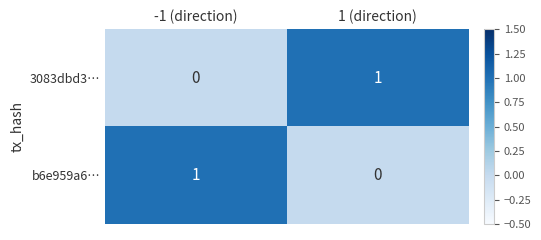

At which label does b6e959a6… reach its minimum?

1 (direction)